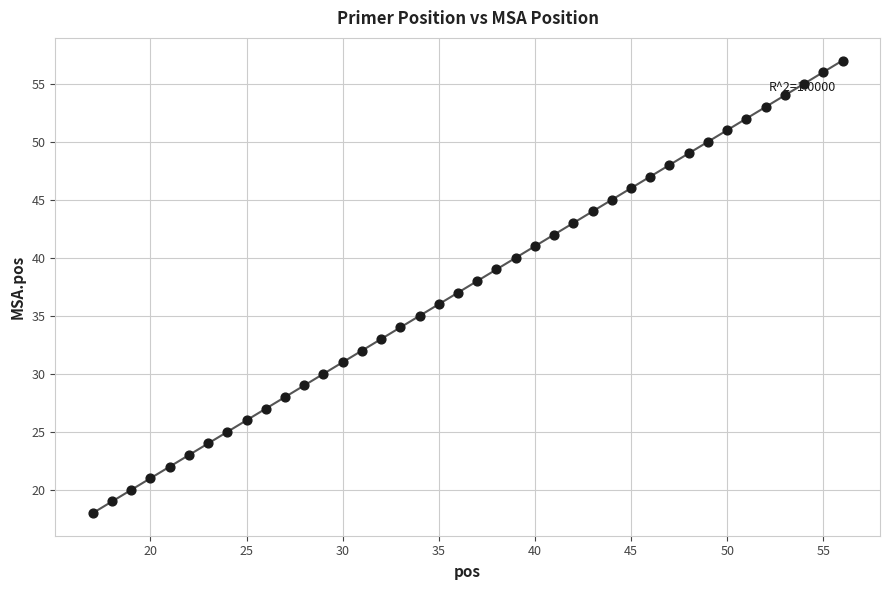

What is the range of Y values (max minus min)?

39